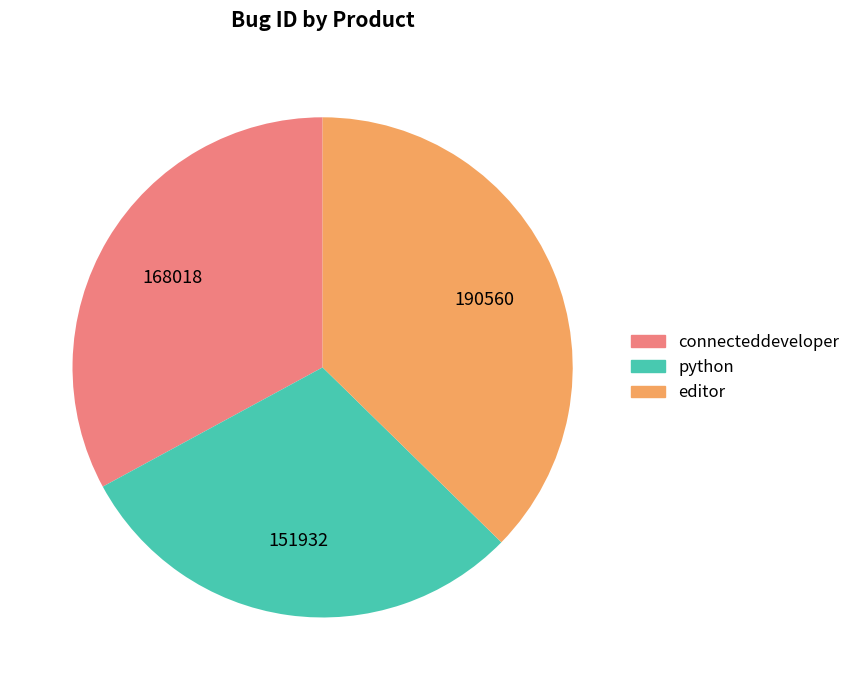

True or false: editor accounts for 28% of the total.

False